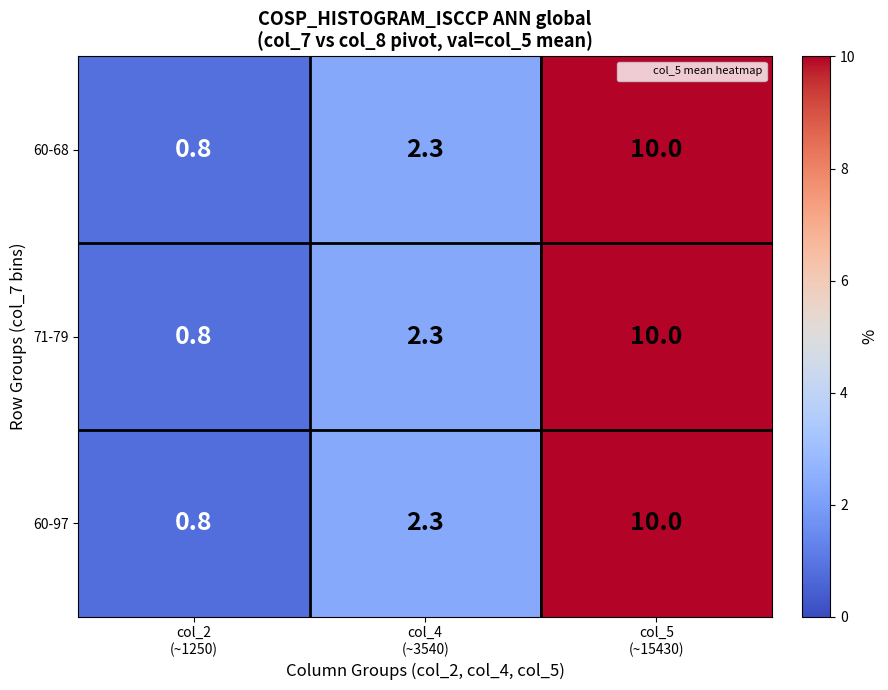

Reading right to left, extract all data points from this chart.

60-68: 10.0	2.3	0.8
71-79: 10.0	2.3	0.8
60-97: 10.0	2.3	0.8